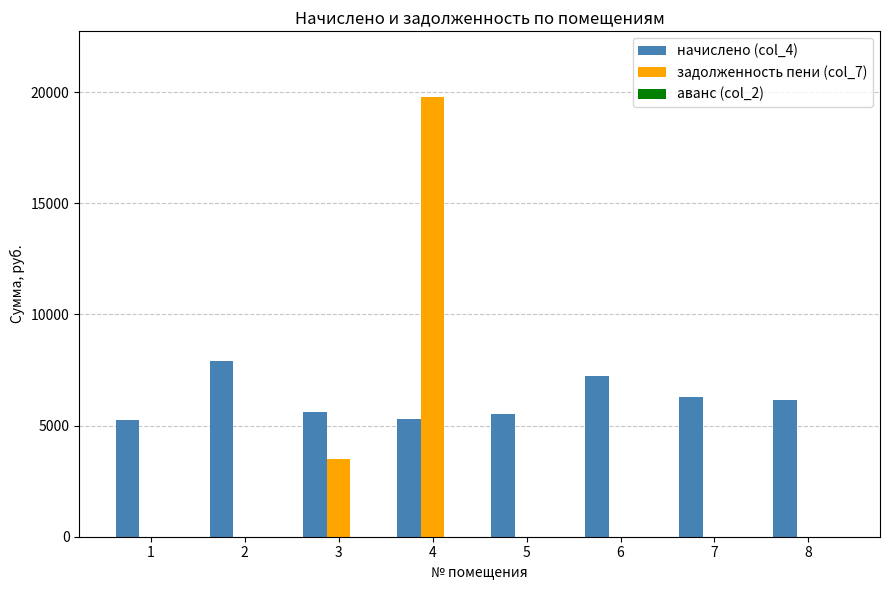

Which series changed the most between 2 and 5?

начислено (col_4)